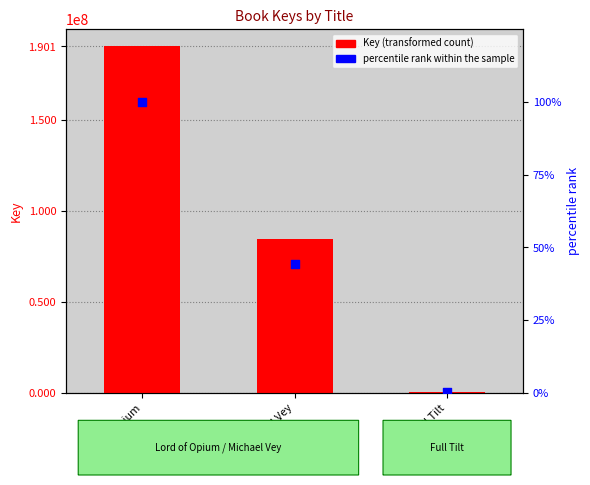

Which series has the largest Y range (max minus min)?

Key (transformed count)